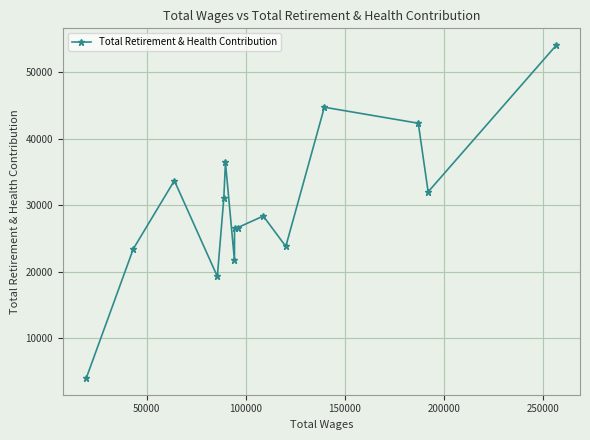

What is the smallest value displayed?

3990